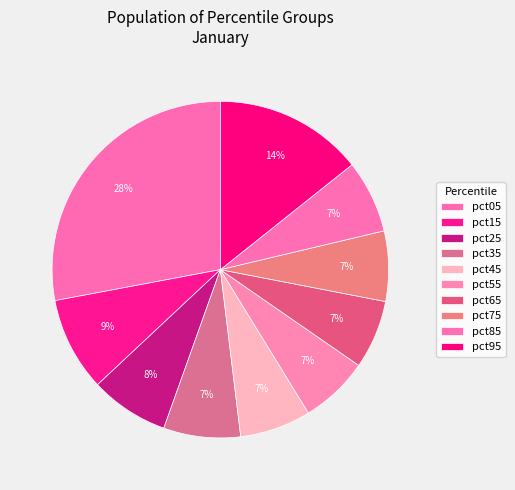

What portion of the pie excludes pct95?

85.7%